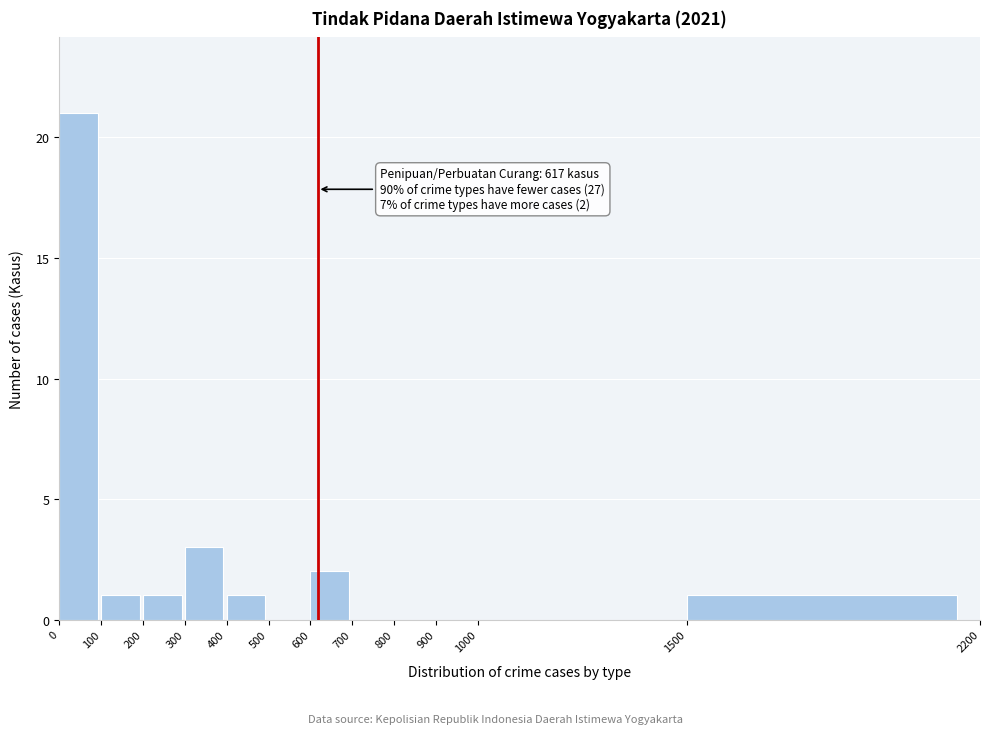

Over which range of the x-axis is the bar tallest?

0 to 100